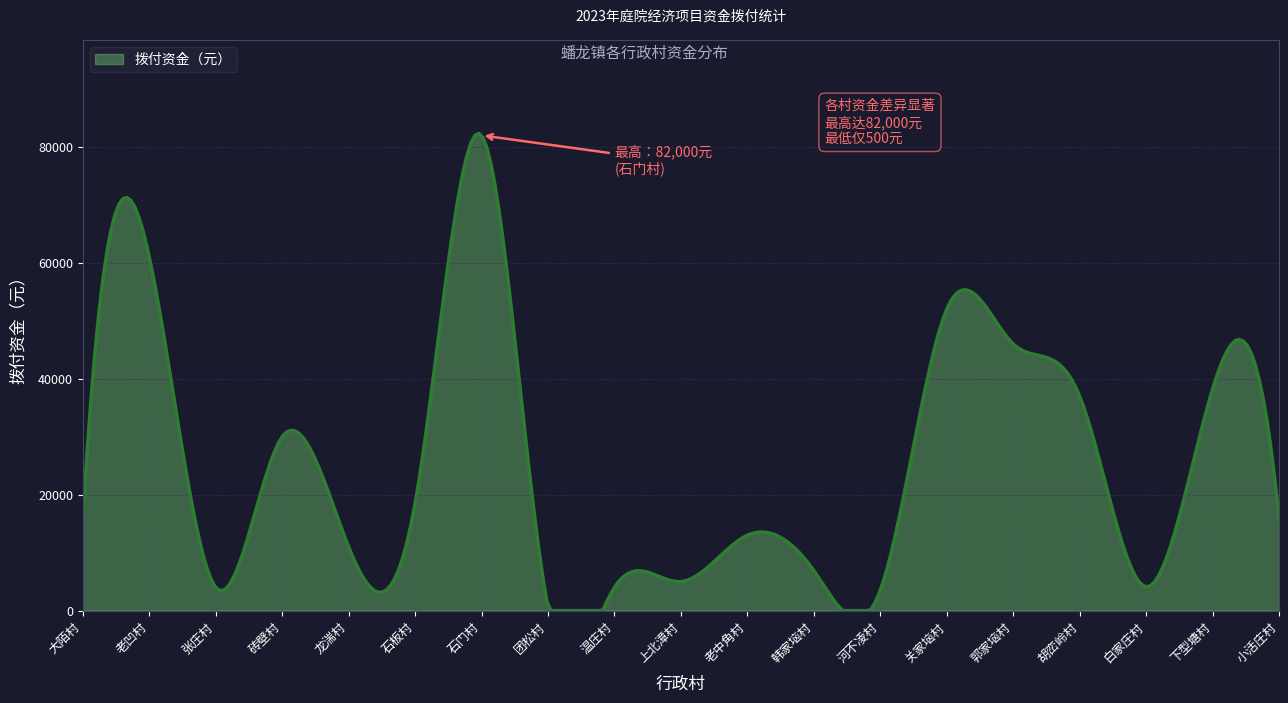

What is the difference between the maximum and minimum values?

82343.6